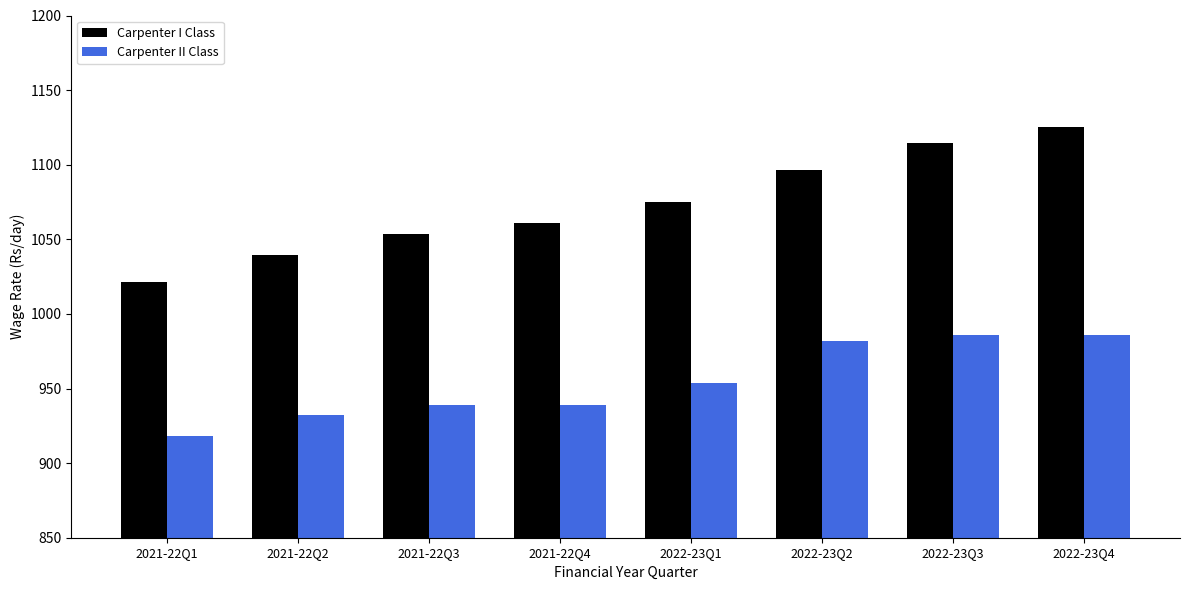

Reading left to right, extract all data points from this chart.

Carpenter I Class: 1021.4	1039.3	1053.6	1060.7	1075.0	1096.4	1114.3	1125.0
Carpenter II Class: 917.9	932.1	939.3	939.3	953.6	982.1	985.7	985.7